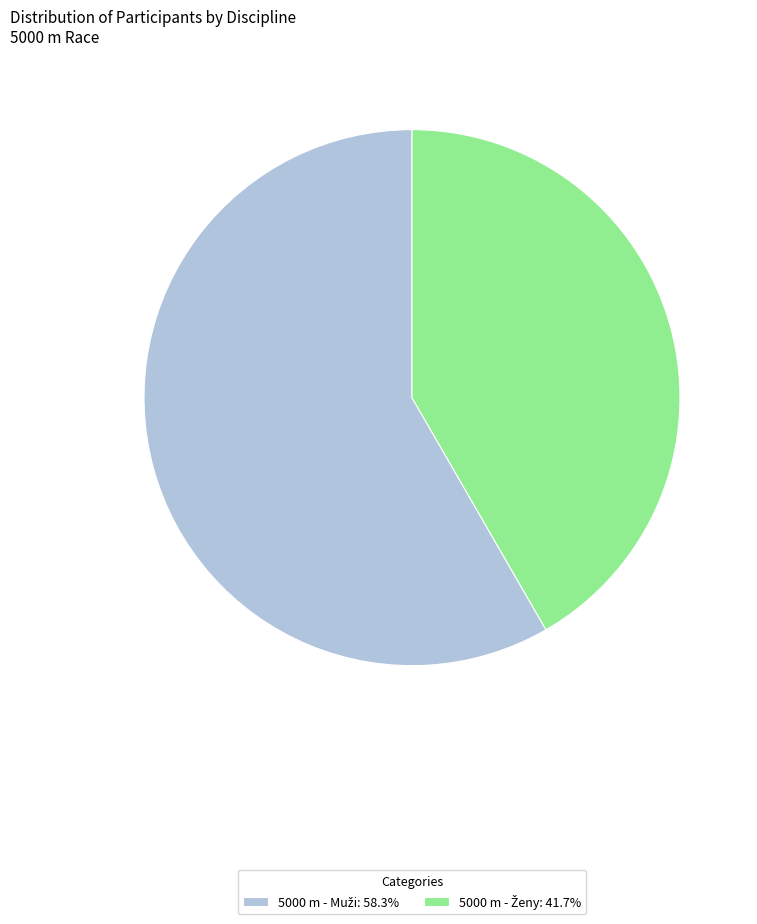

Is there a majority slice in this chart?

Yes